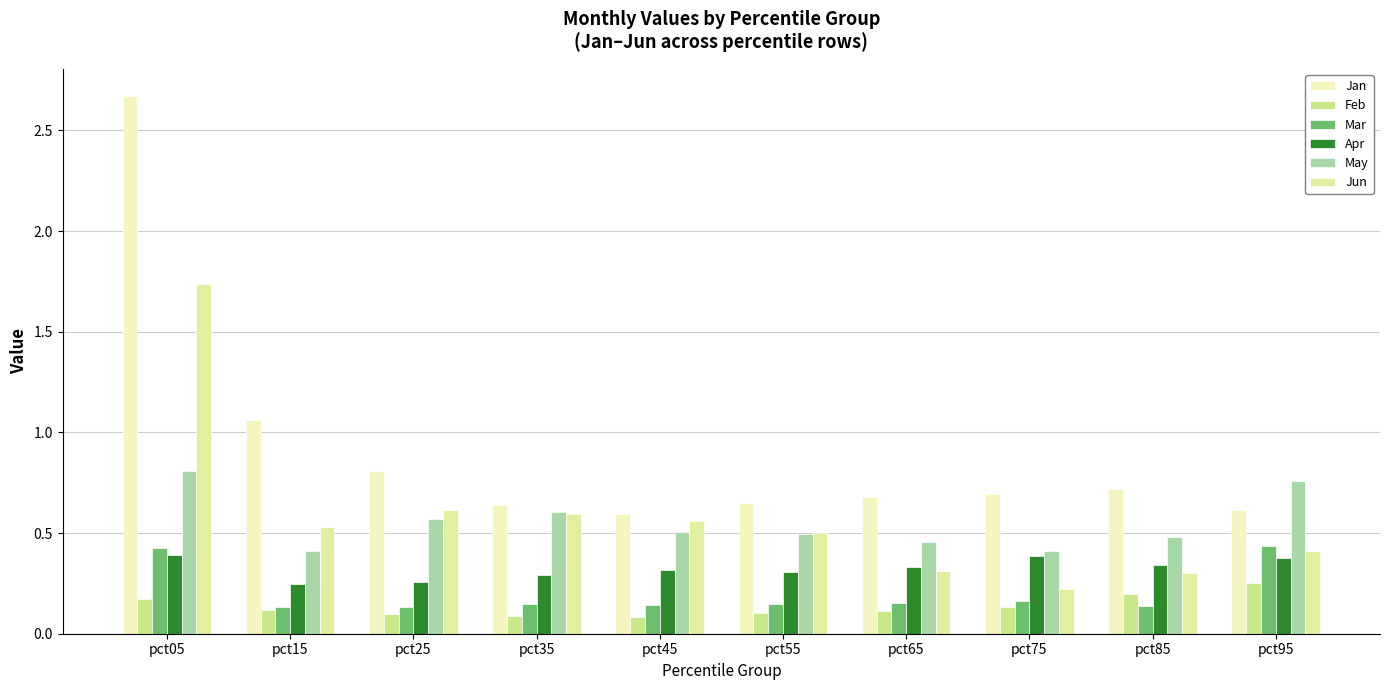

Which series has the largest total across all categories?

Jan